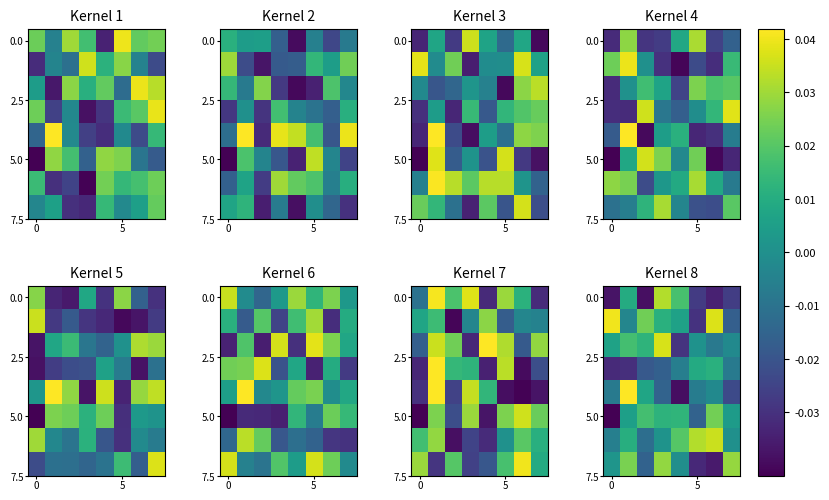

At how many categories does at least one series exceed 0?

8